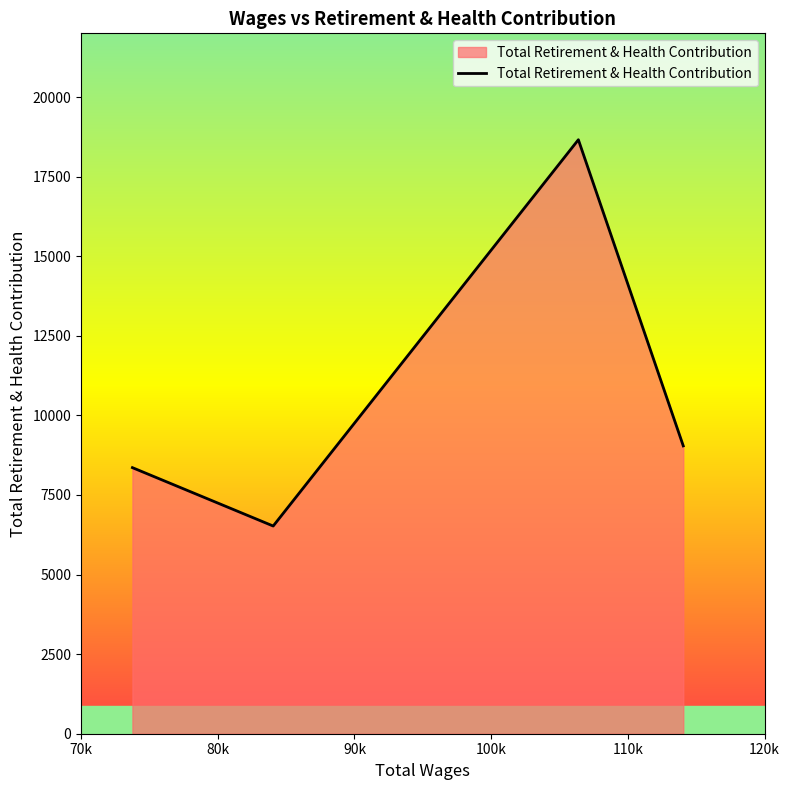

Count the number of data series in this chart.

1